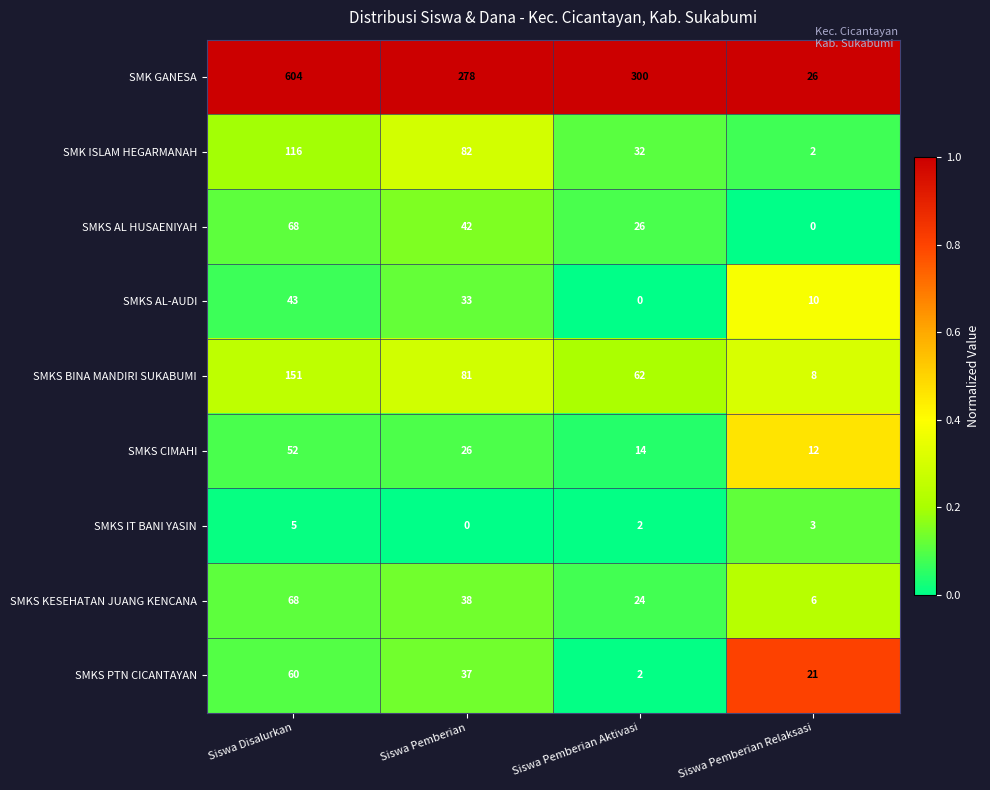

Between Siswa Disalurkan and Siswa Pemberian Relaksasi, which series saw the biggest shift?

SMK GANESA